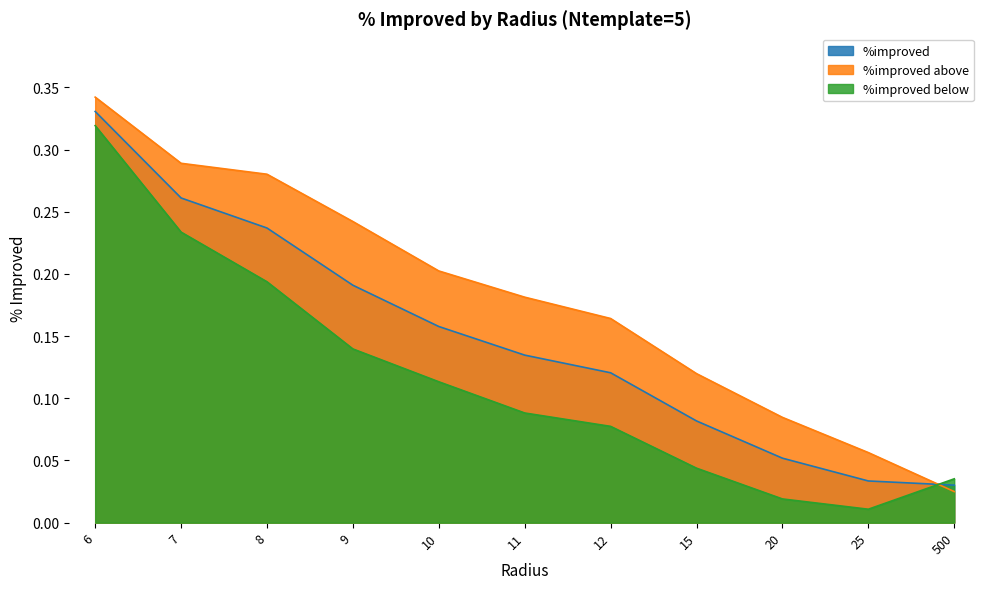

What is the difference between the maximum and minimum values in the %improved series?

0.3